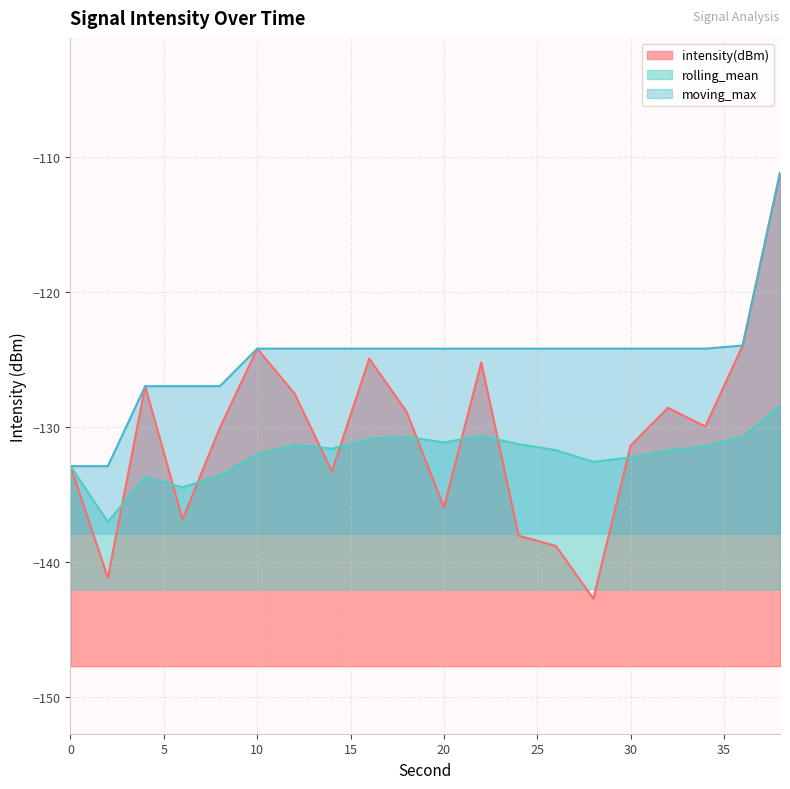

Where is rolling_mean nearest to the value -132?

10